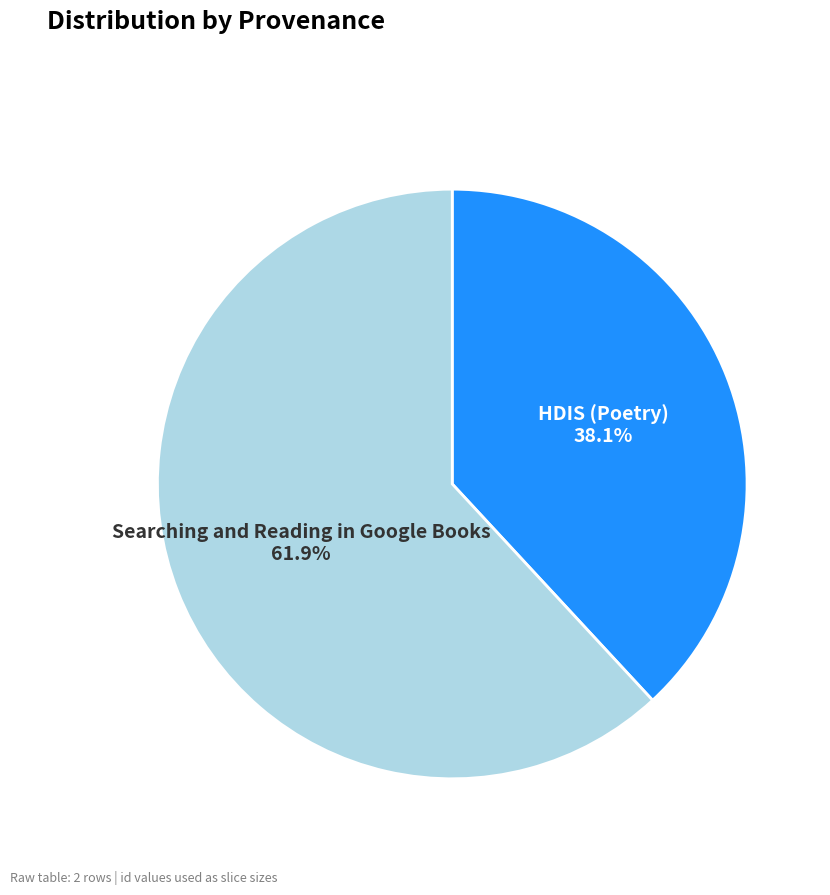

Is it true that HDIS (Poetry) is 46% of the pie?

False